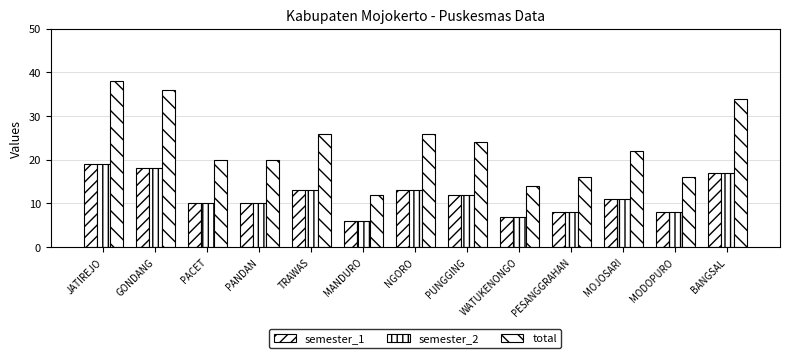

Reading left to right, list all the values displayed in this chart.

semester_1: 19	18	10	10	13	6	13	12	7	8	11	8	17
semester_2: 19	18	10	10	13	6	13	12	7	8	11	8	17
total: 38	36	20	20	26	12	26	24	14	16	22	16	34